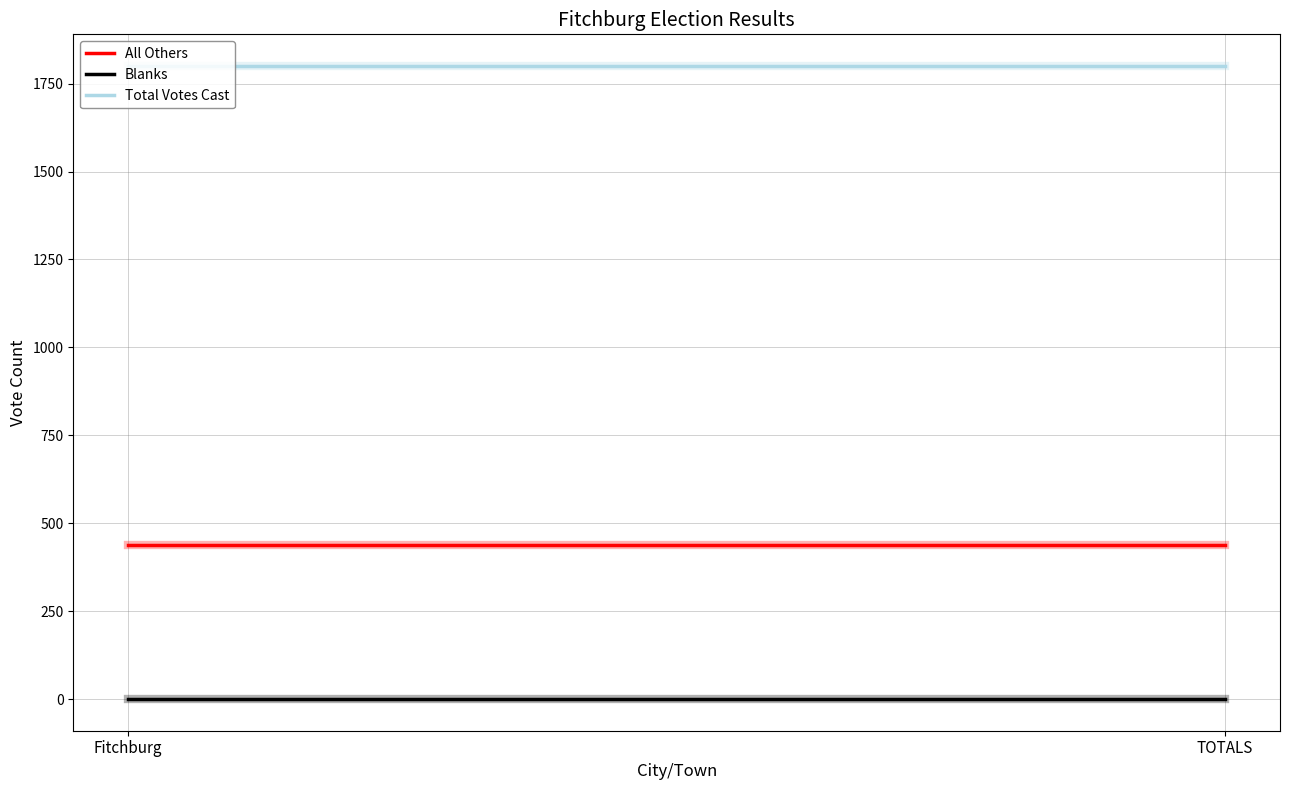

What is the sum of all Total Votes Cast values?

3600